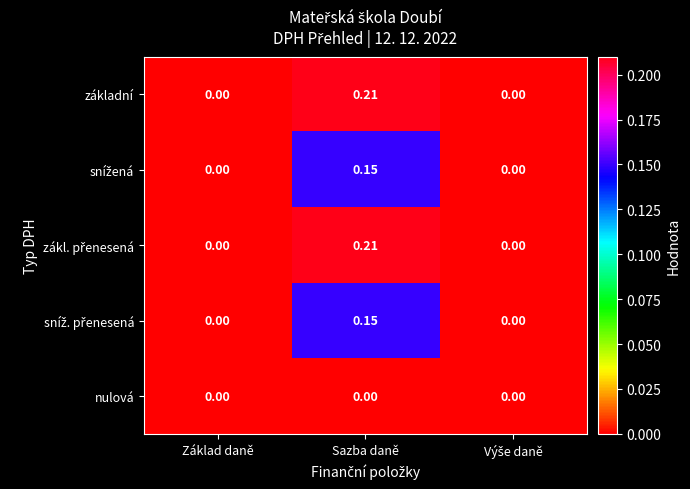

At which category is the sum across all series the highest?

Sazba daně